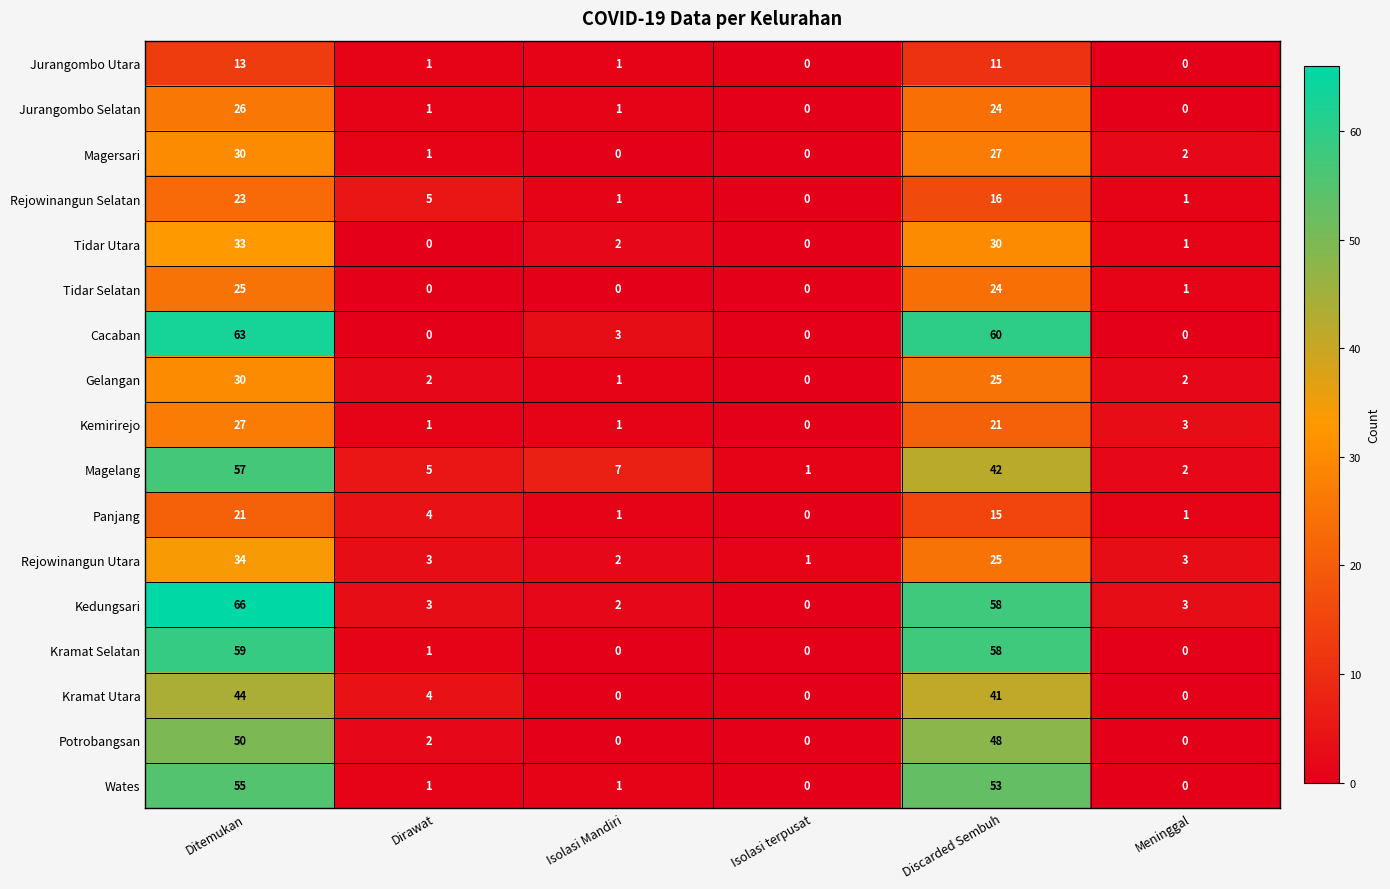

Which series has the largest range (max minus min)?

Kedungsari